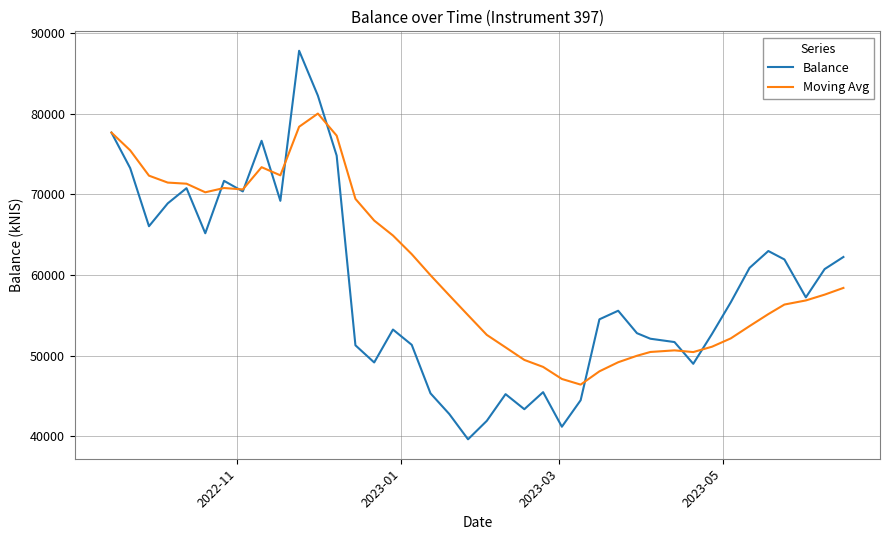

Which series has the largest total across all categories?

Moving Avg